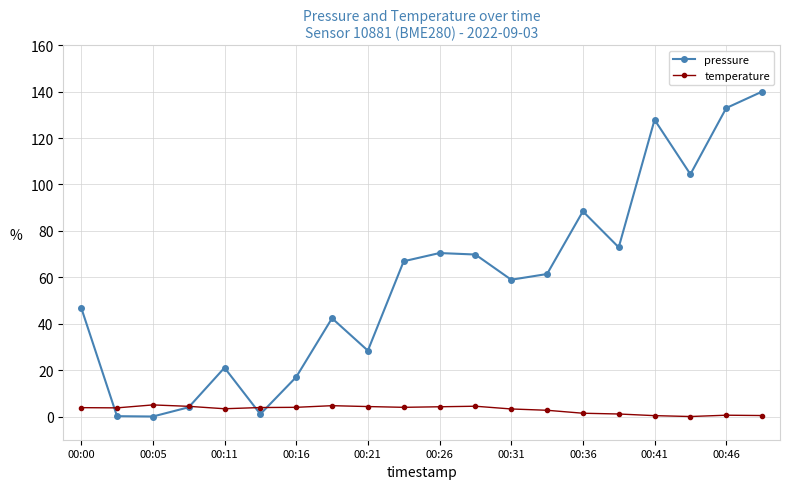

What is the highest value of the temperature series?

5.0